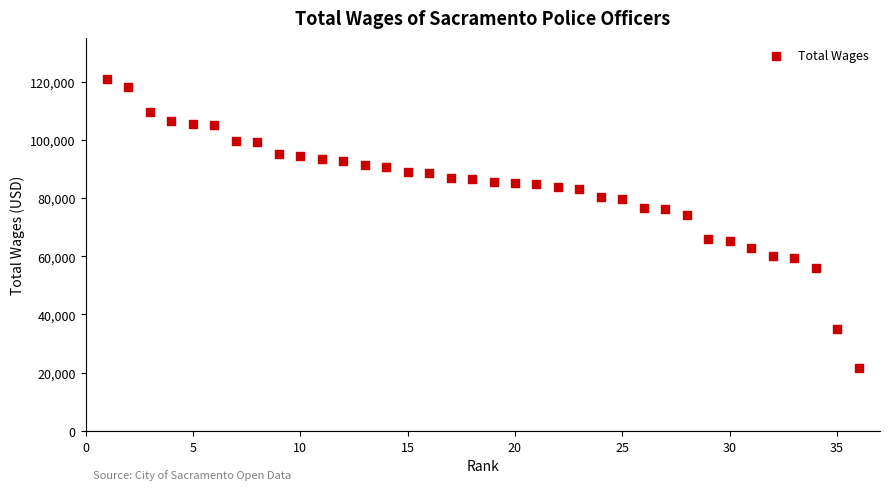

What Y value in the scatter plot is closest to 71108?

74073